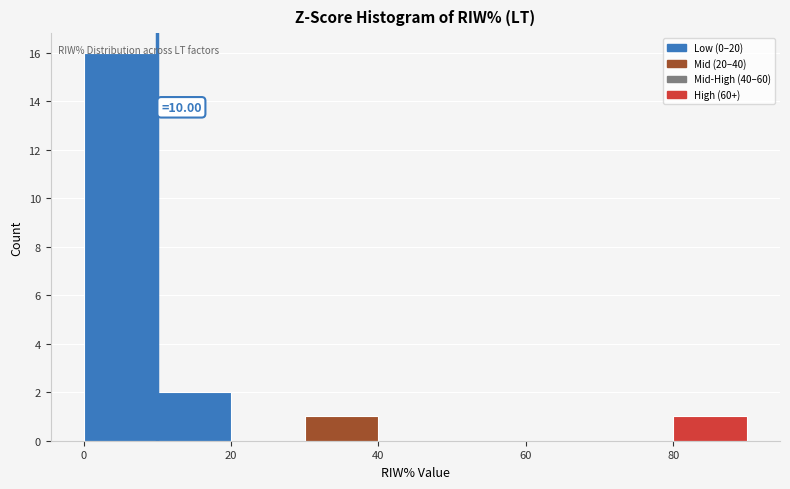

Which range on the x-axis has the tallest bar?

0 to 10